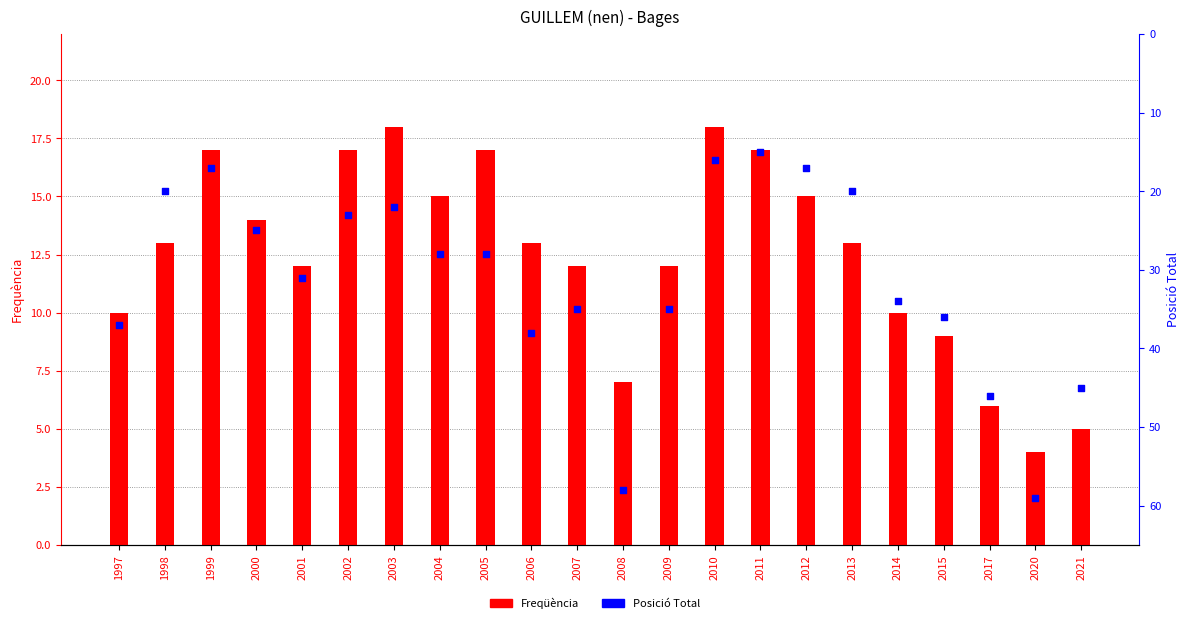

Which series has the largest Y range (max minus min)?

Posició Total